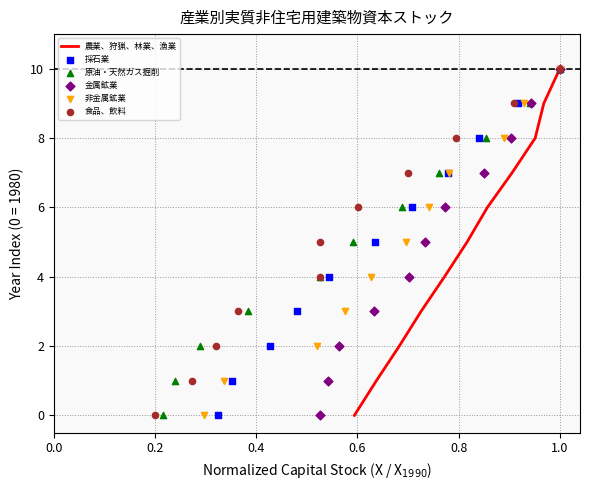

What is the highest value of the 農業、狩猟、林業、漁業 series?

10